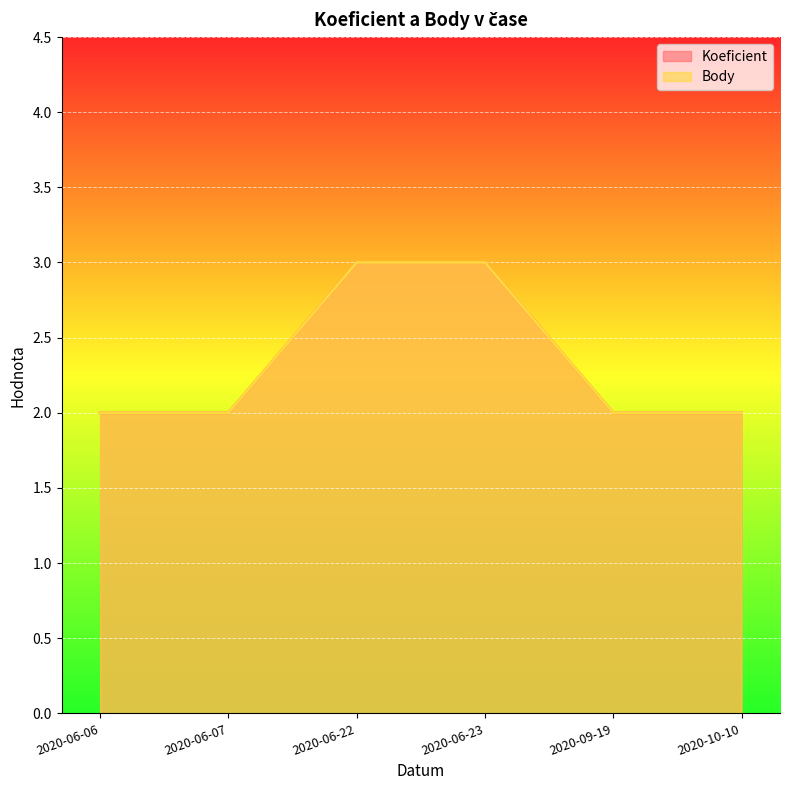

Reading left to right, list all the values displayed in this chart.

Koeficient: 2020-06-06=2	2020-06-07=2	2020-06-22=3	2020-06-23=3	2020-09-19=2	2020-10-10=2
Body: 2020-06-06=2	2020-06-07=2	2020-06-22=3	2020-06-23=3	2020-09-19=2	2020-10-10=2